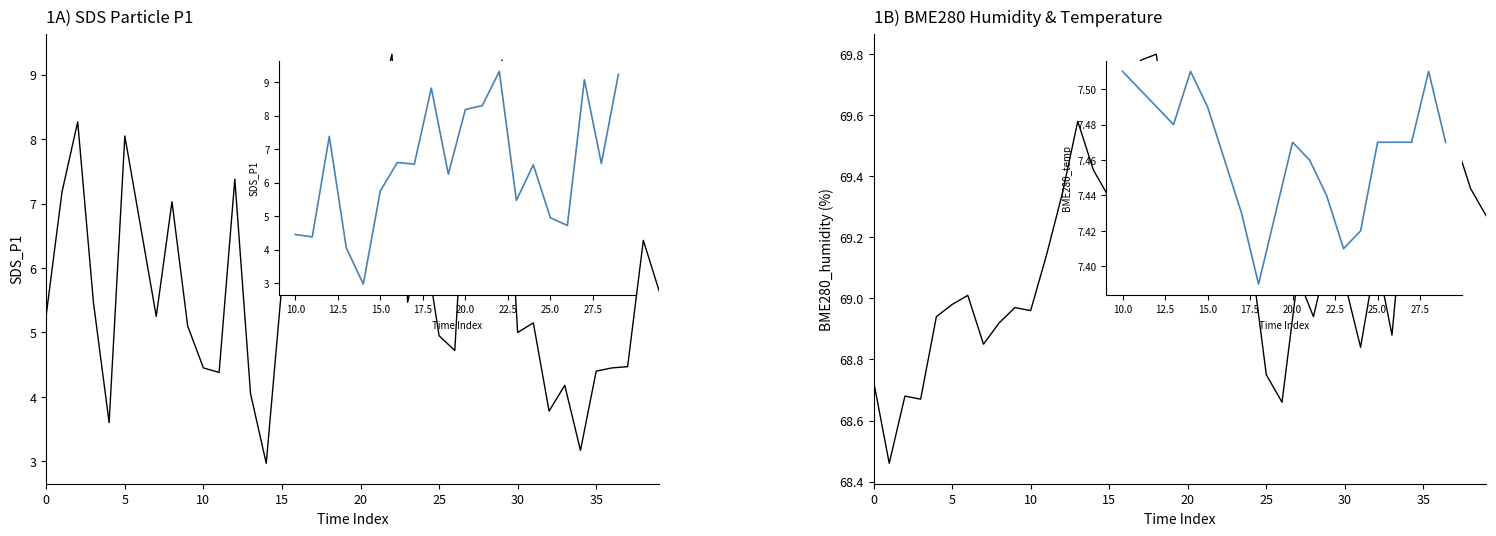

Rank the series at 10 from lowest to highest value.

SDS_P1, BME280_humidity